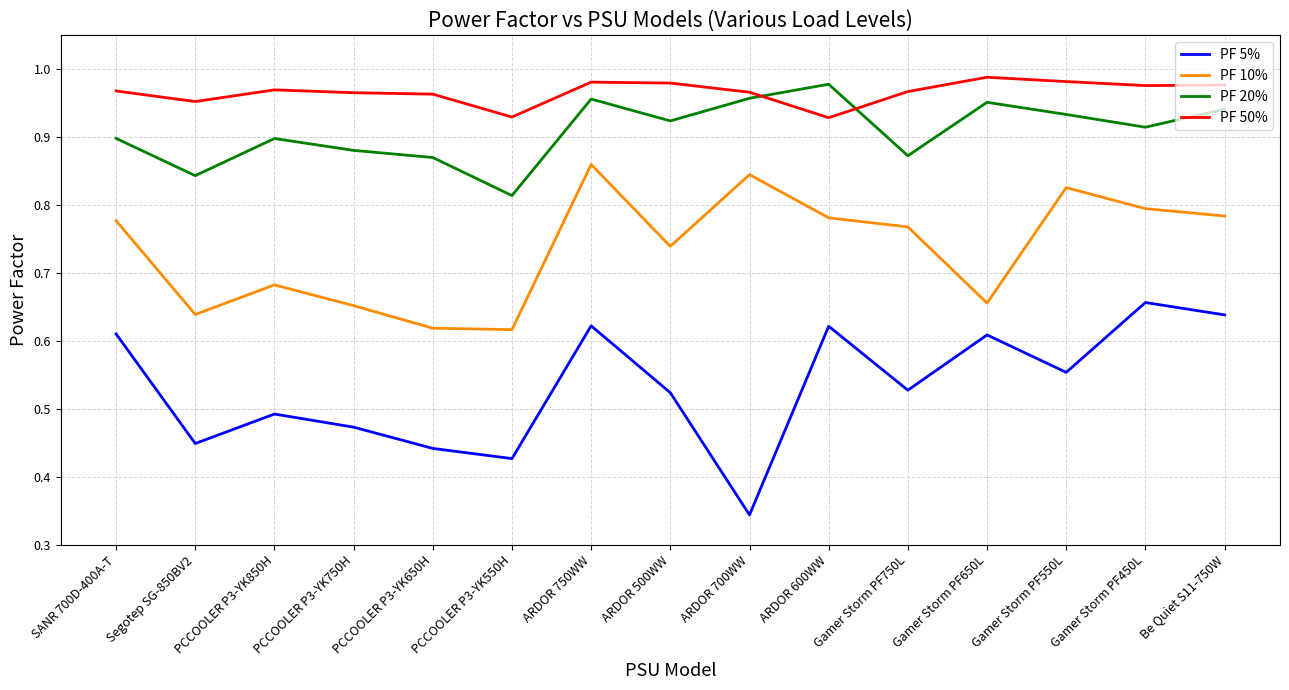

The PF 50% series shows 1.4 at PCCOOLER P3-YK550H. True or false?

False